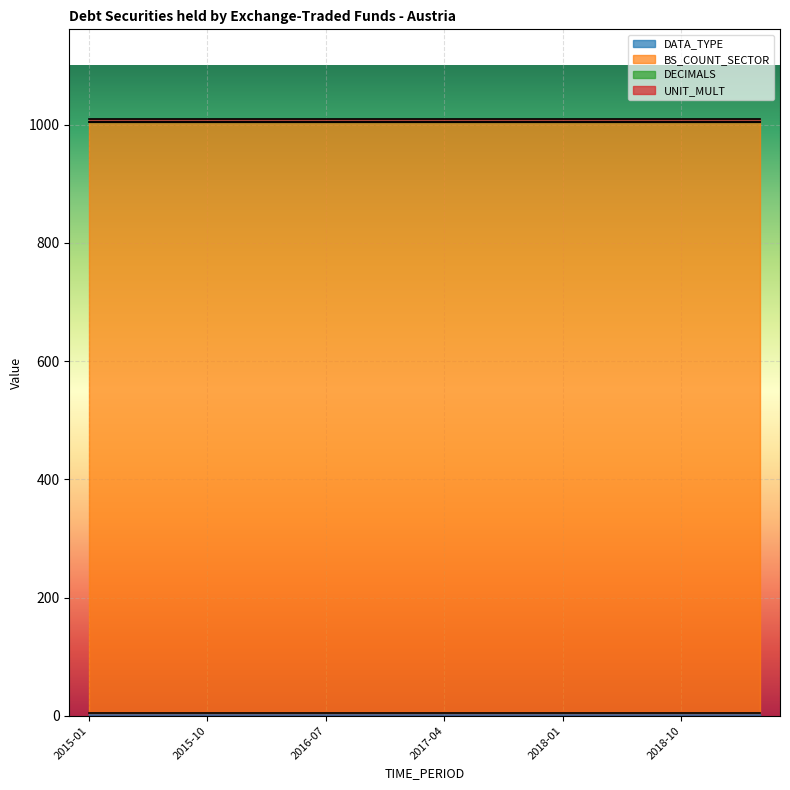

At how many categories does at least one series exceed 688?

18